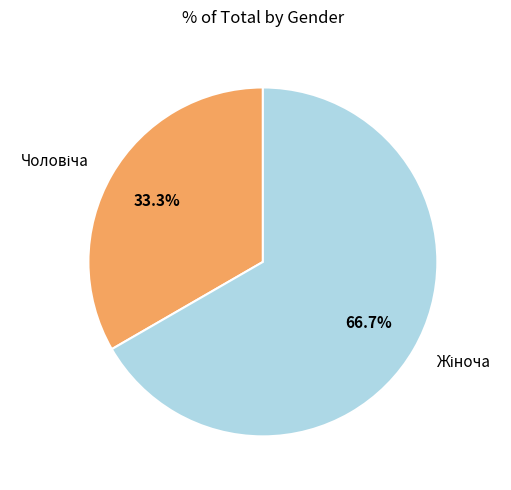

Is there any slice that represents more than half of the pie?

Yes